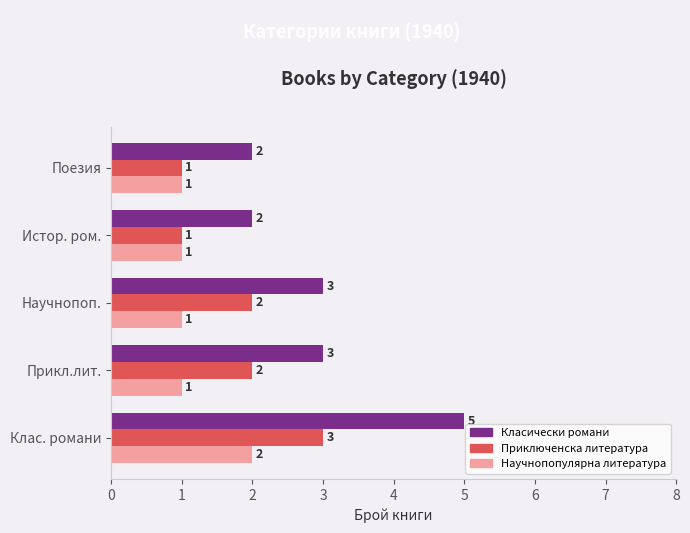

What is the approximate value of Класически романи at Научнопоп.?

3